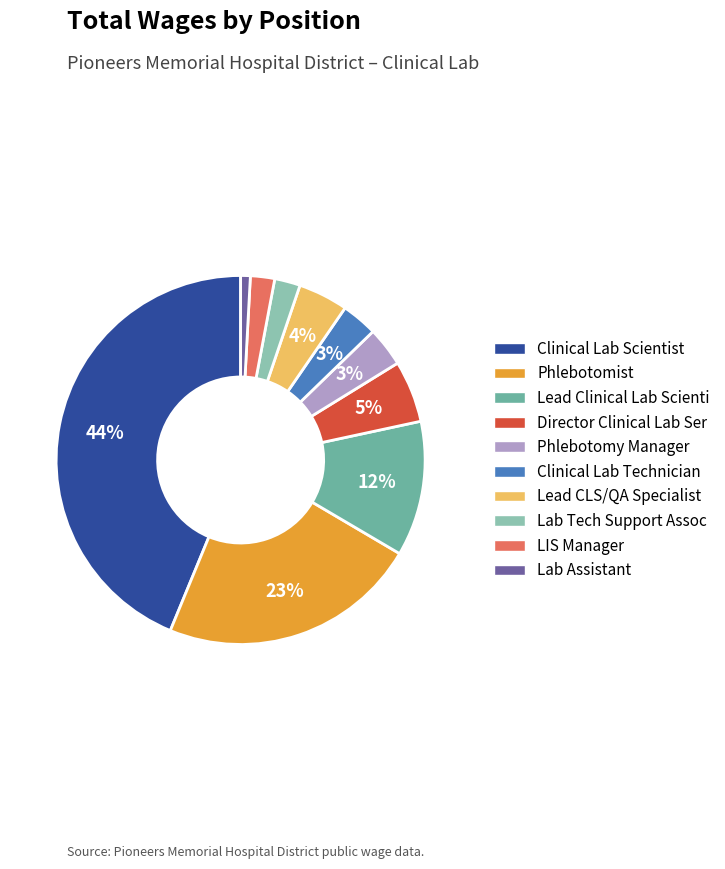

Combined, do Director Clinical Lab Ser and Lead Clinical Lab Scienti account for over 50%?

No